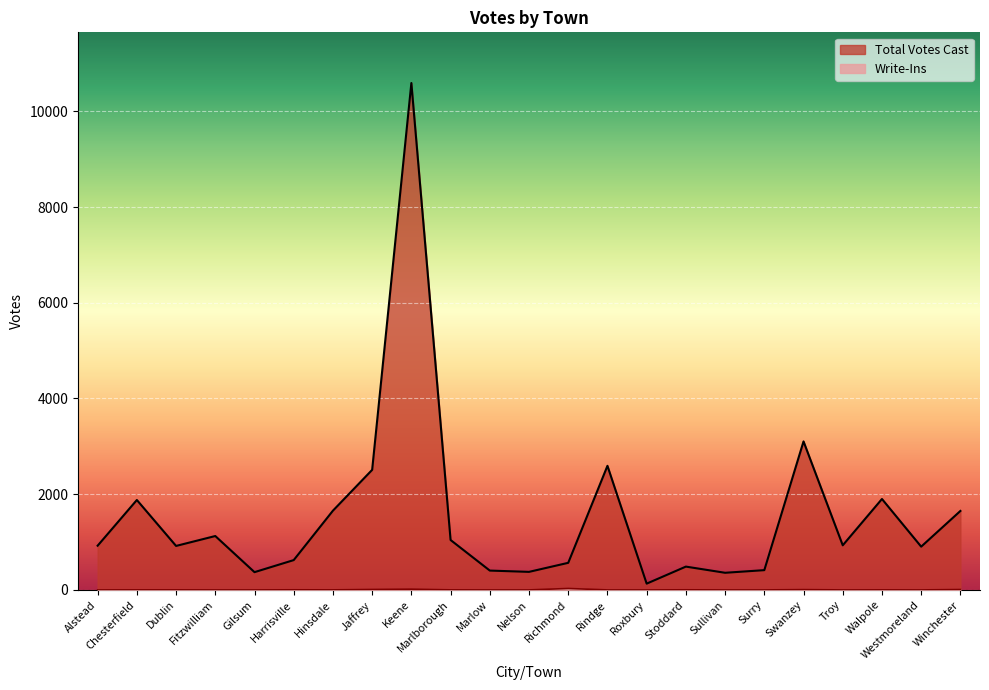

How many interior local valleys does the Write-Ins series have?

3